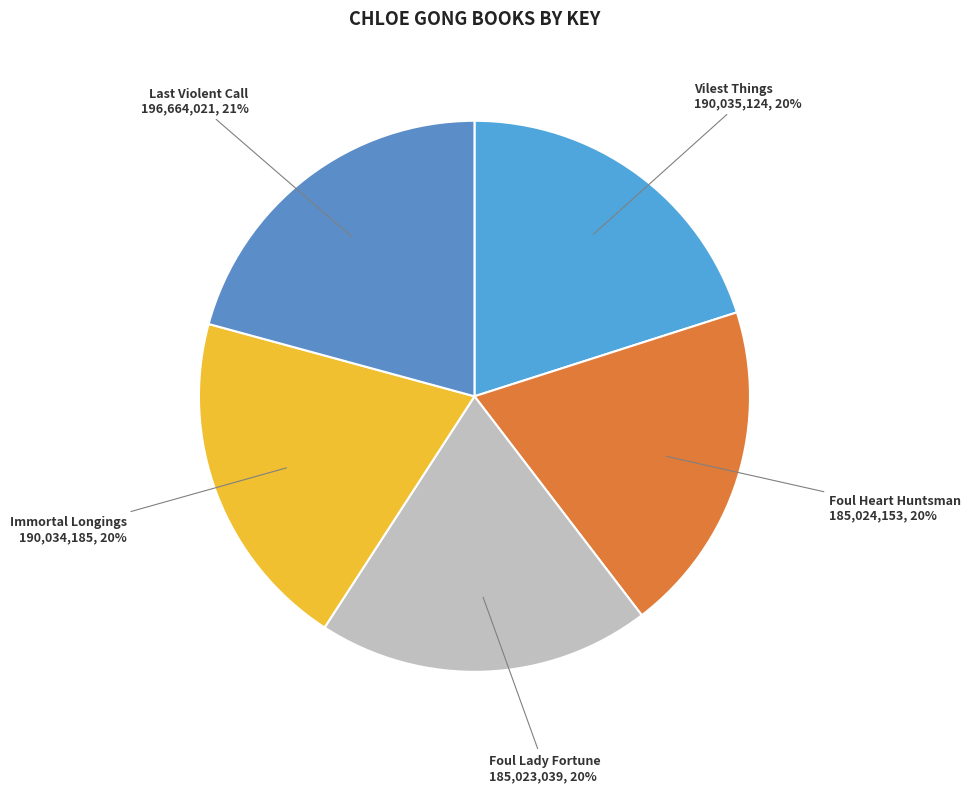

To the nearest percent, what portion does Foul Lady Fortune represent?

20%